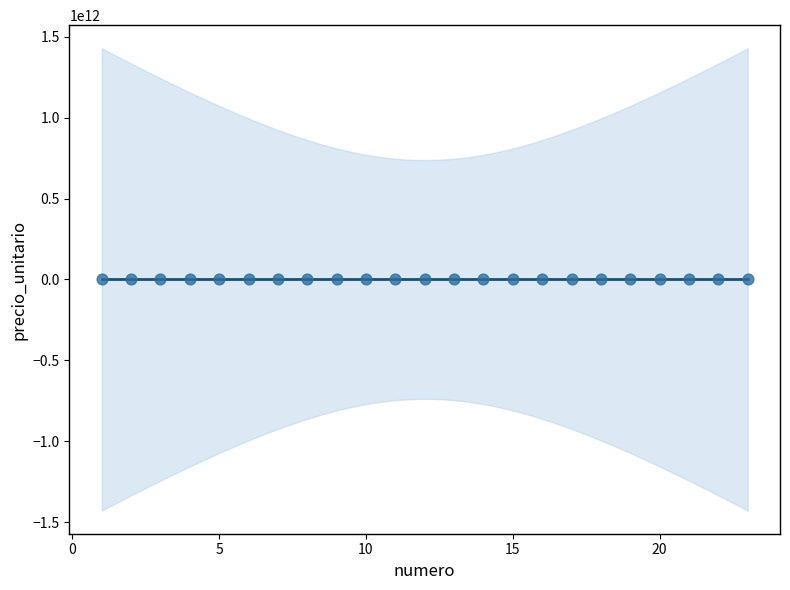

What is the range of Y values (max minus min)?

28368000